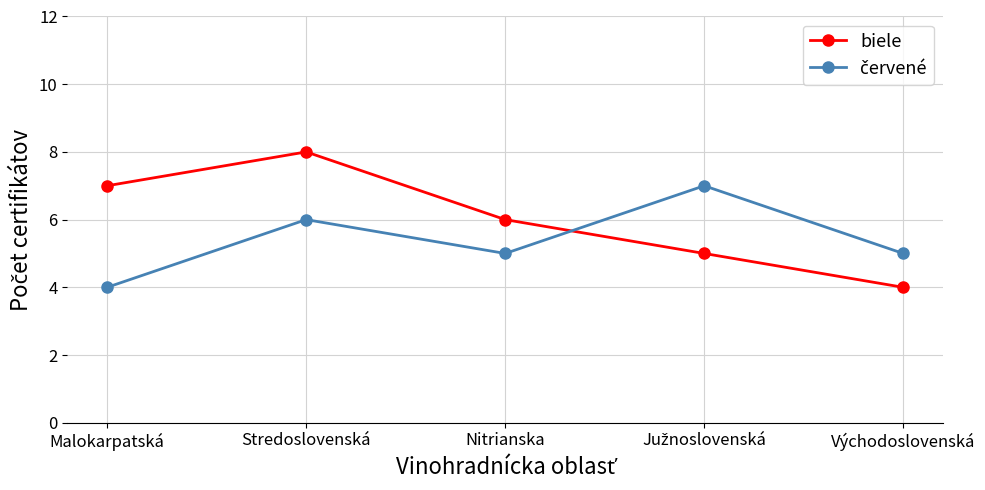

What position from the left is Východoslovenská?

5